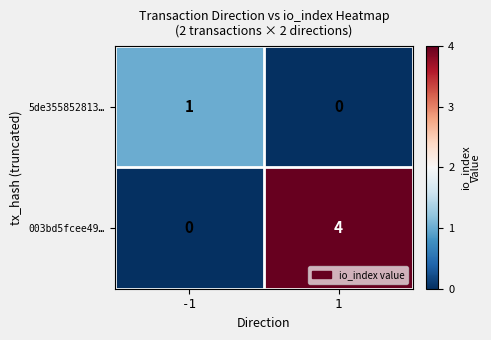

The 5de355852813… series shows 1 at -1. True or false?

True